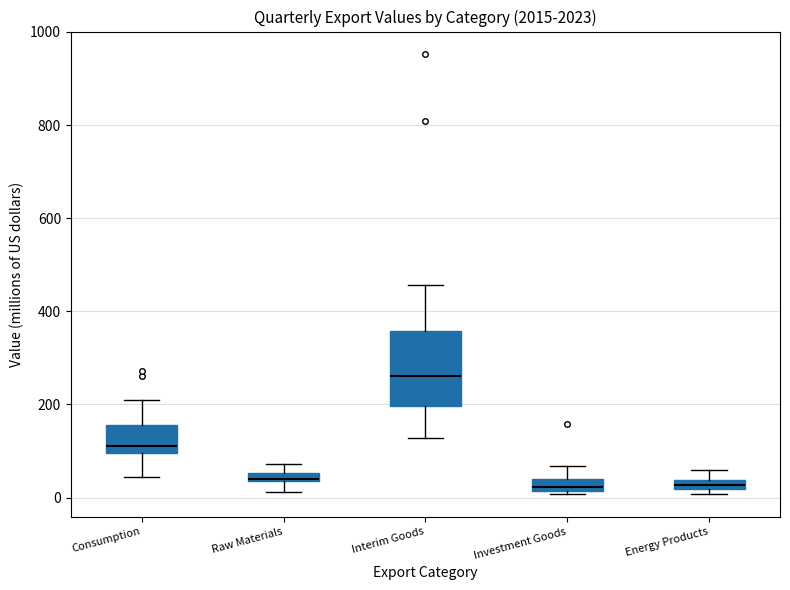

Where is the lower edge of the box for Raw Materials on the y-axis? The values are not printed on the chart, so give them approximately, as read against the axis.

40